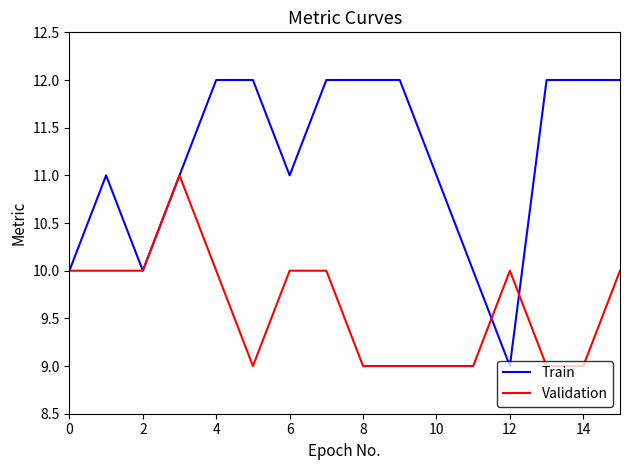

List the series in order of their overall mean, lowest first.

Validation, Train